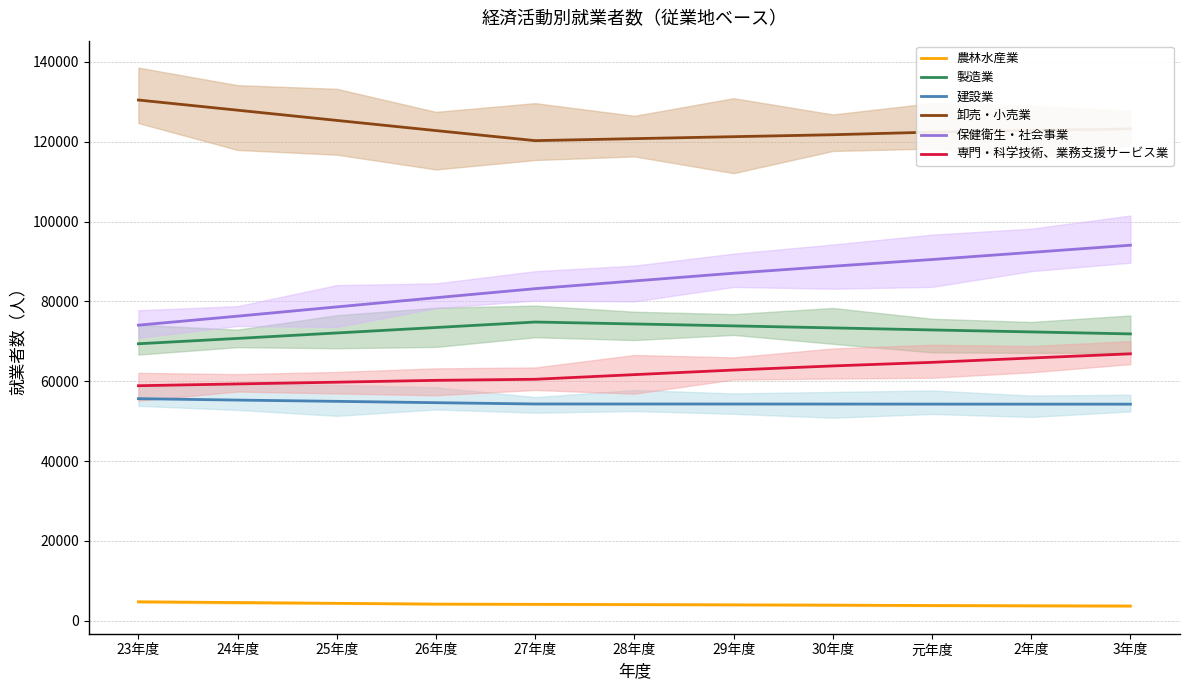

True or false: 専門・科学技術、業務支援サービス業 has more than 0 points higher than both neighbors.

False